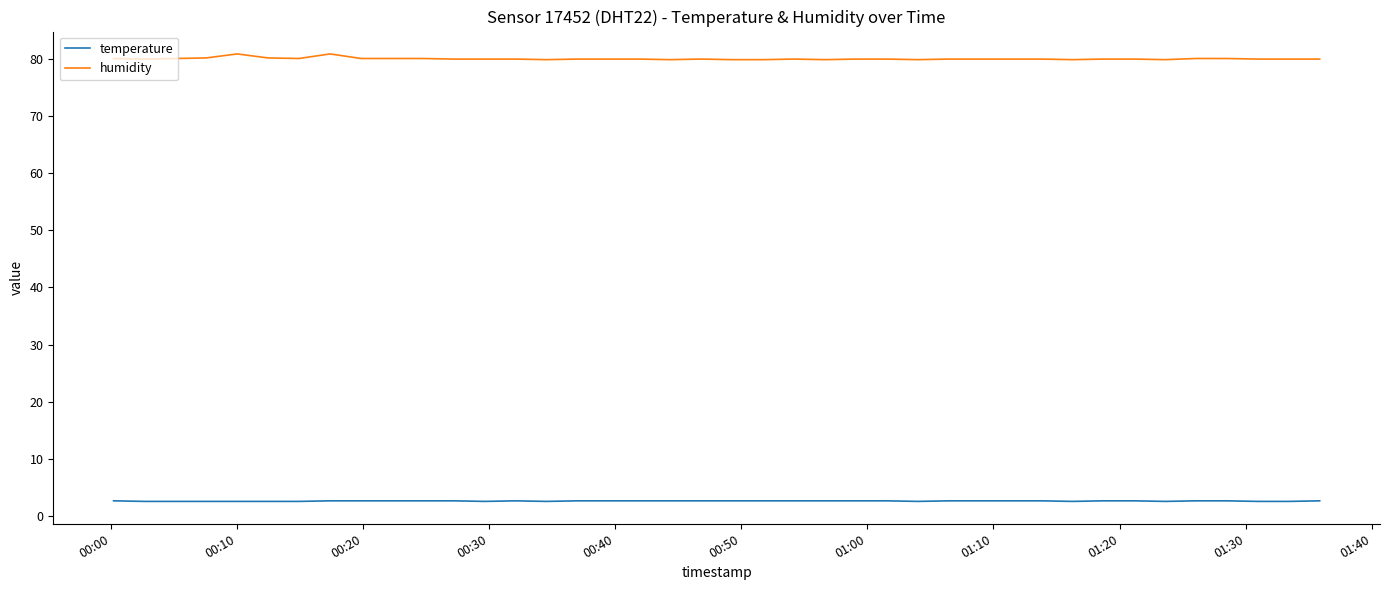

True or false: temperature and humidity cross at least once.

False